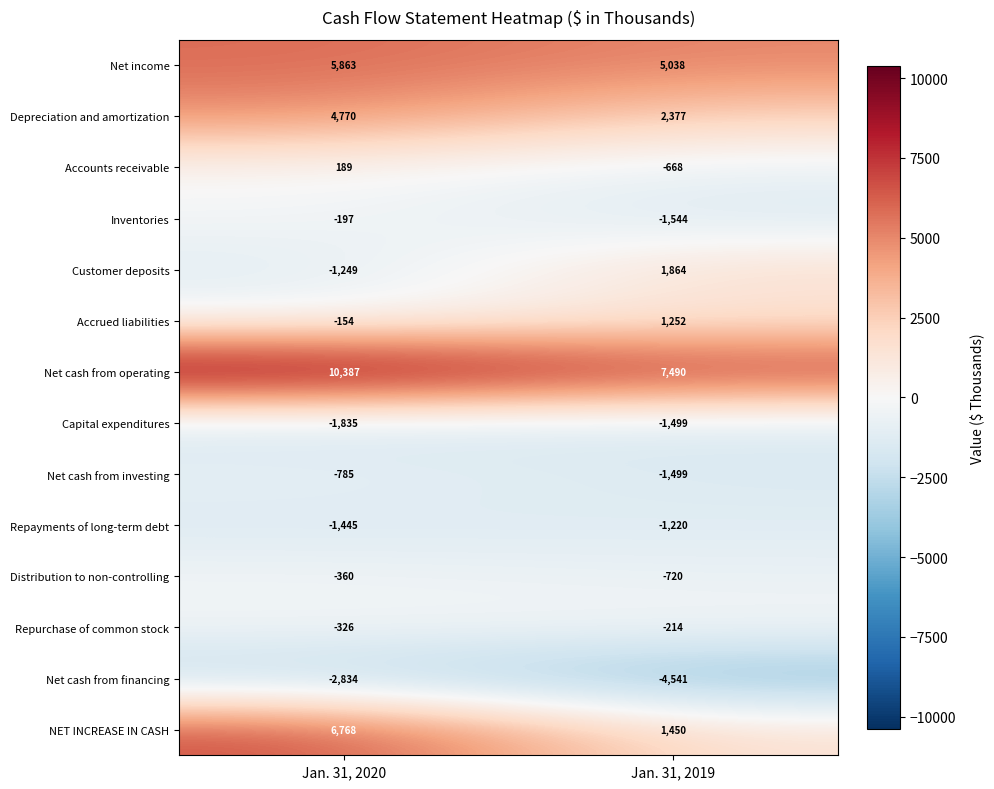

Which series has the widest spread of values?

NET INCREASE IN CASH